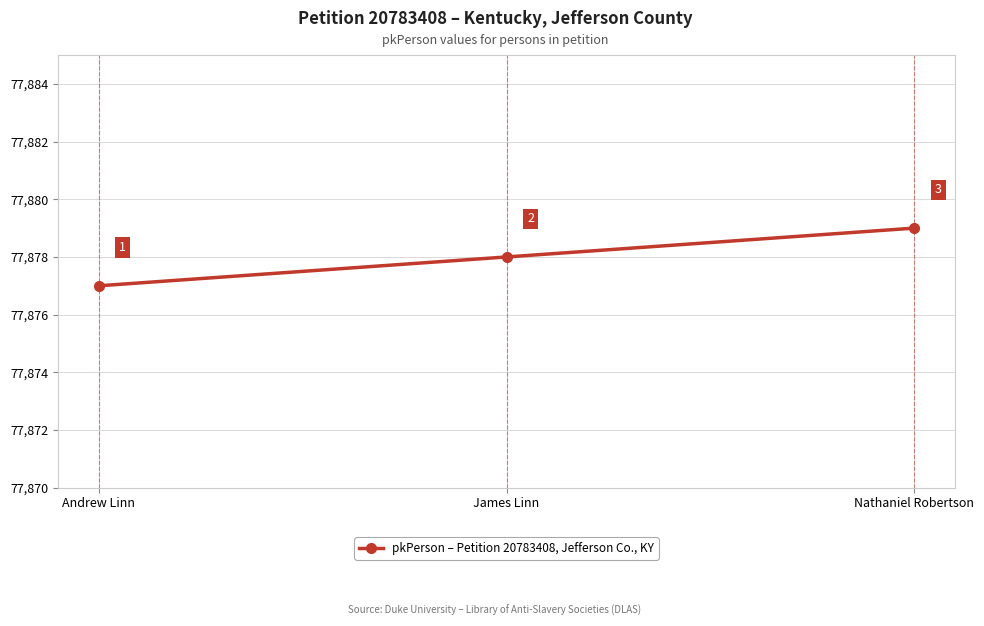

What is the difference between the values at Nathaniel Robertson and Andrew Linn?

2